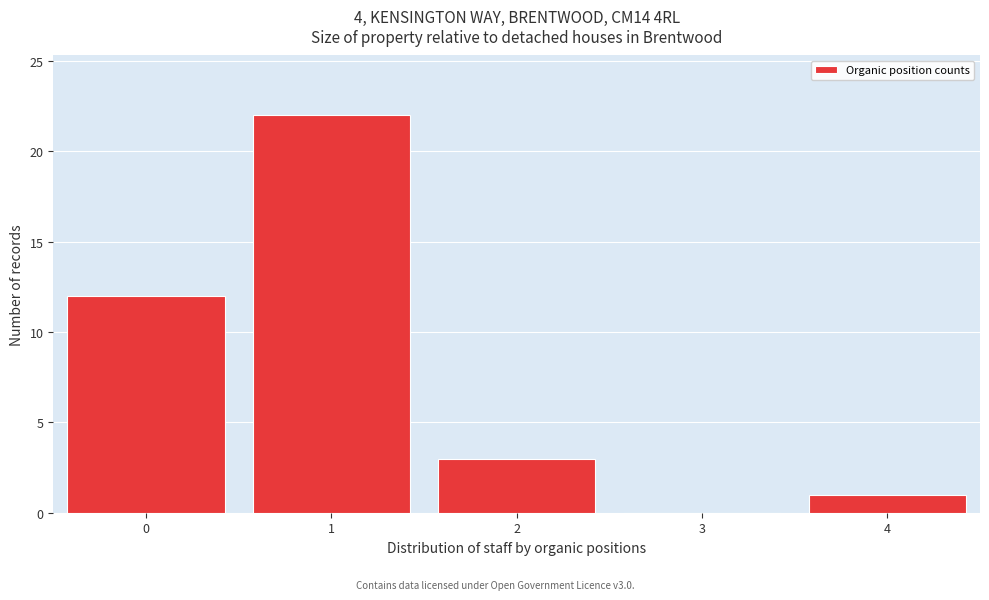

Over which range of the x-axis is the bar tallest?

0.5 to 1.5